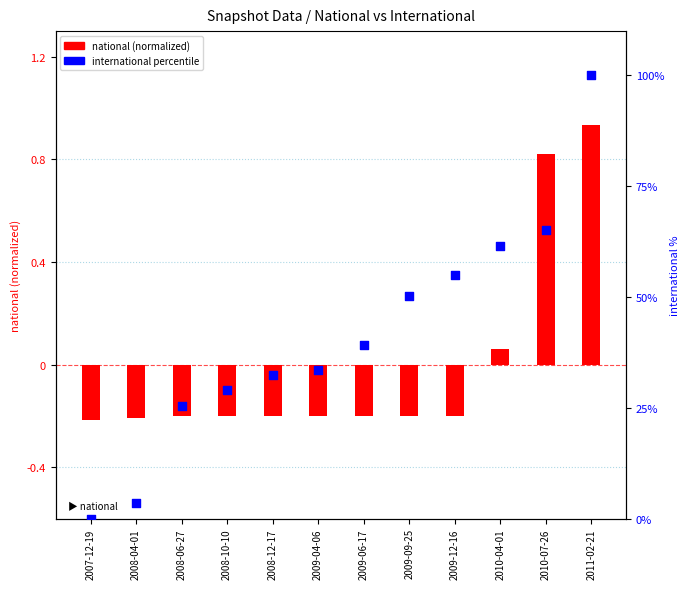

Which series reaches the minimum Y coordinate?

national (normalized)